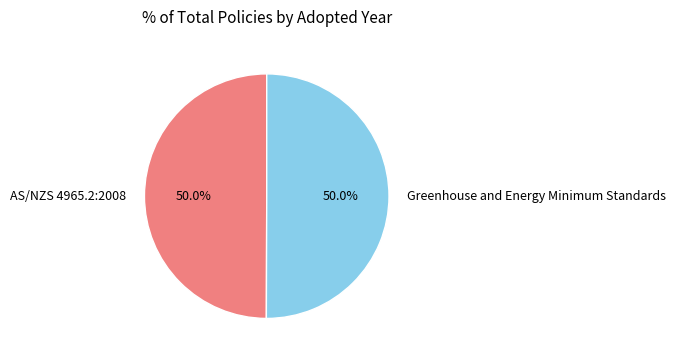

To the nearest percent, what percentage of the pie is Greenhouse and Energy Minimum Standards?

50%